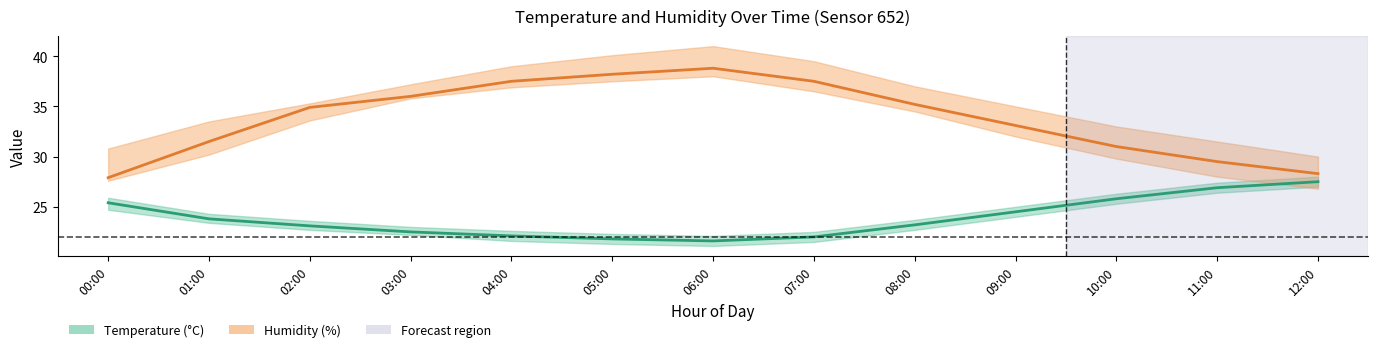

What is the value of the temperature_lower point at the 13th from the left?

27.0